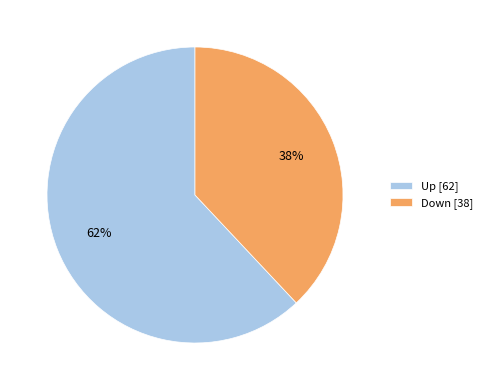

How many segments does this pie chart have?

2